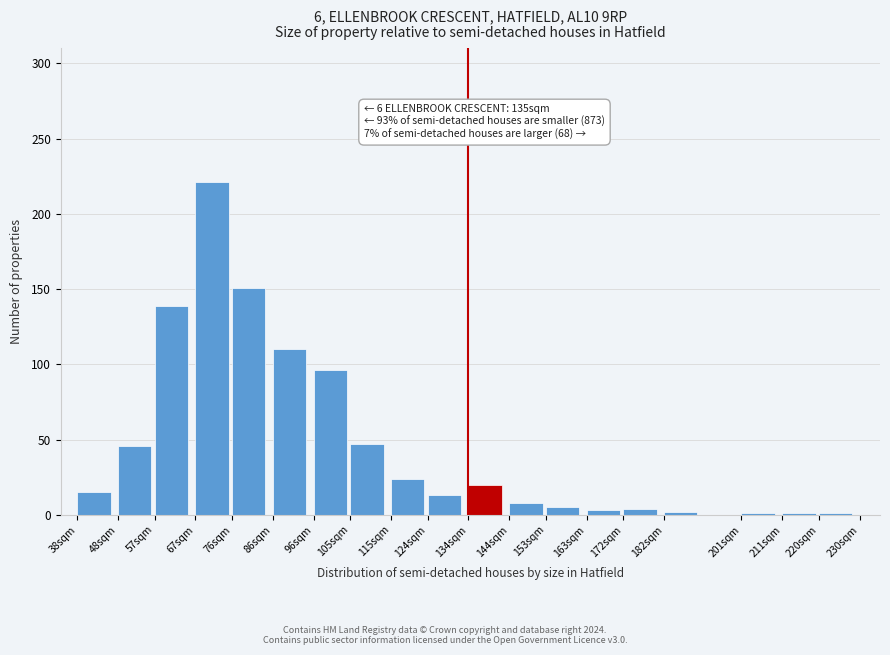

Is it true that the value at 38sqm is 25?

False